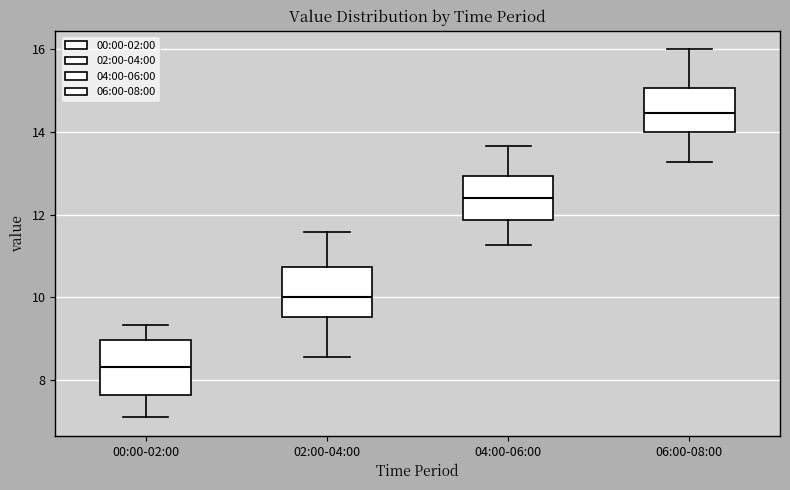

Which box has the lowest median line?

00:00-02:00